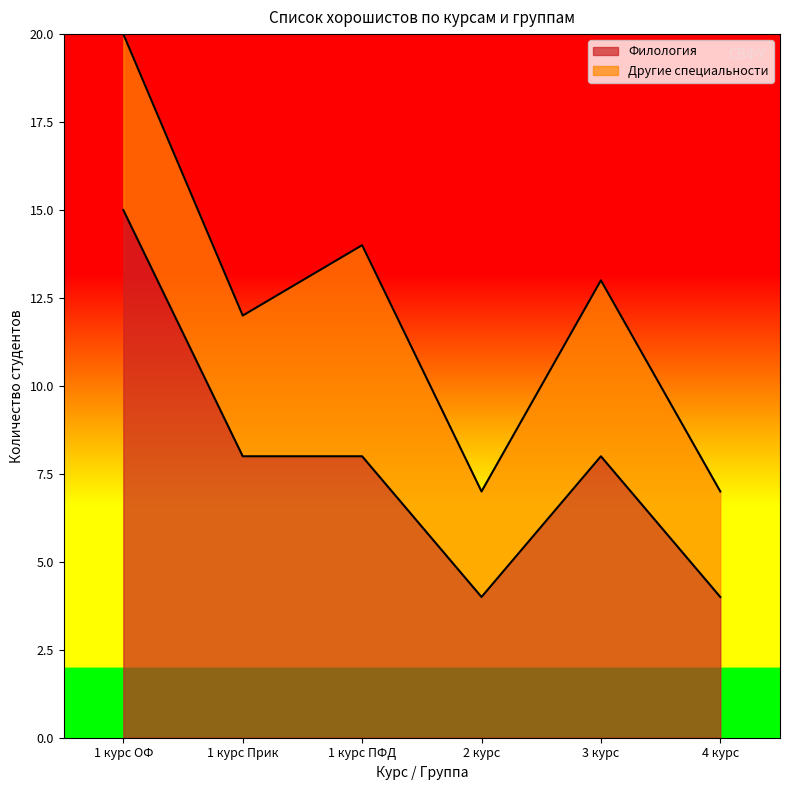

What is the difference between the maximum and minimum values?

11